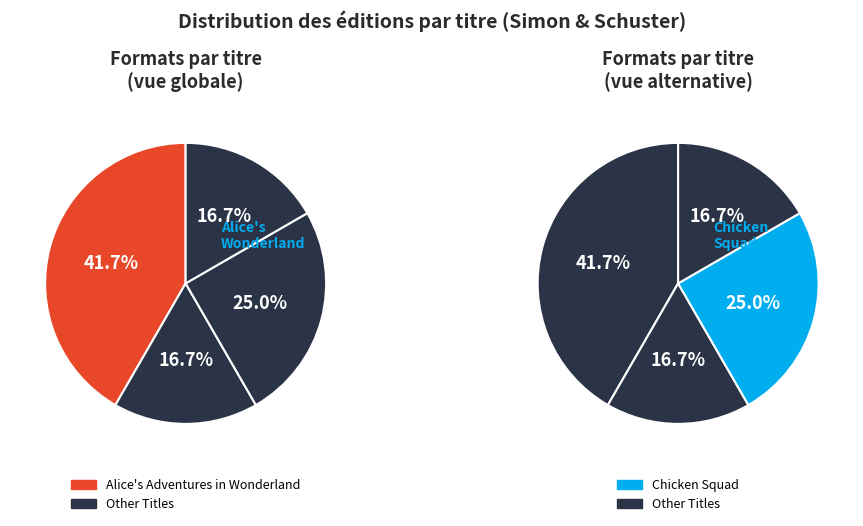

Is it true that Mommy's Khimar is 22% of the pie?

False